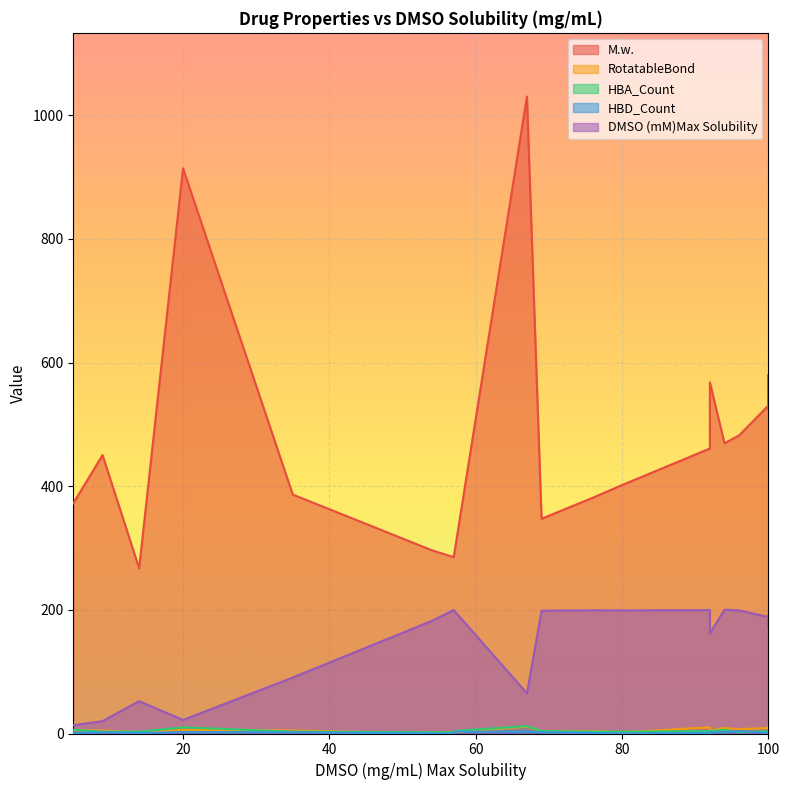

Is it true that M.w. equals 523.7 at 100?

True